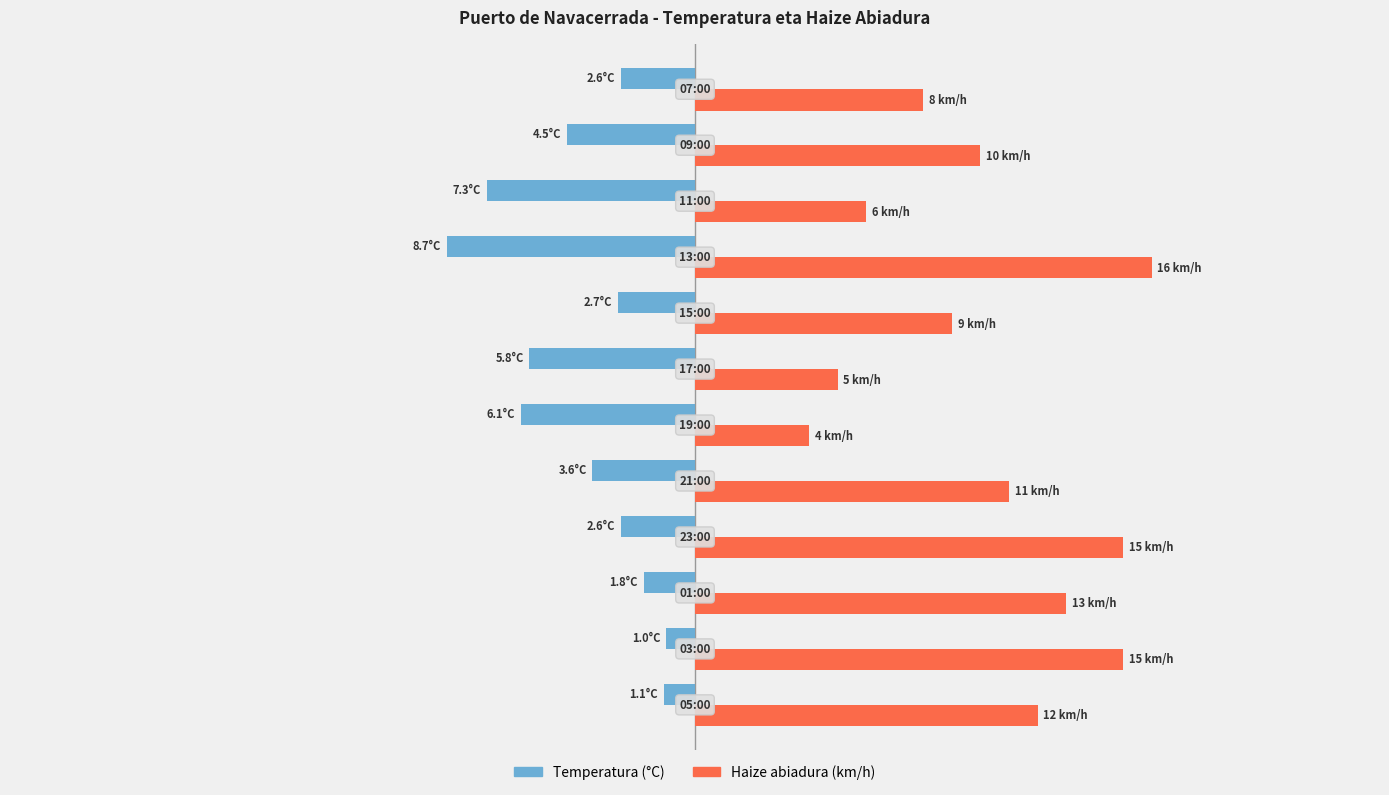

What are all the series names shown in the legend?

Temperatura (°C), Haize abiadura (km/h)